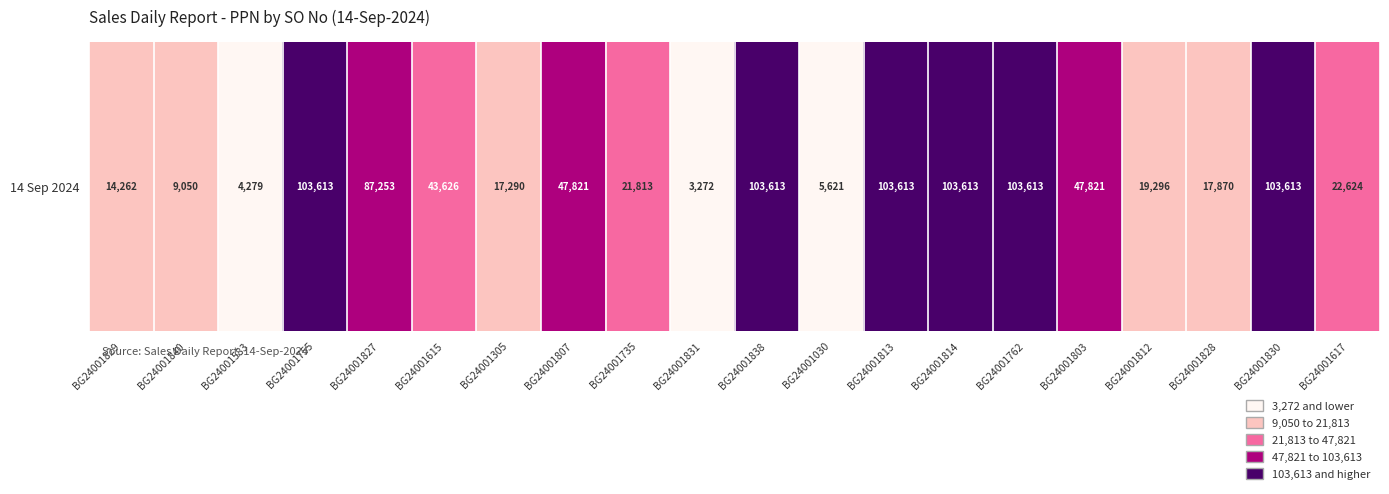

What is the ratio of the value at BG24001827 to the value at BG24001813?

0.8